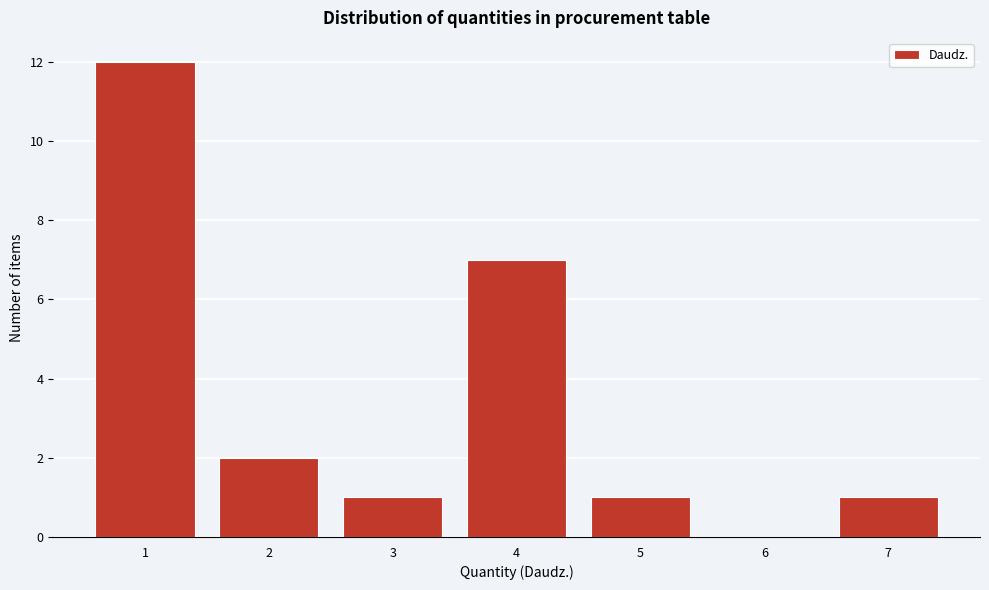

Reading left to right, extract all data points from this chart.

1=12	2=2	3=1	4=7	5=1	6=0	7=1